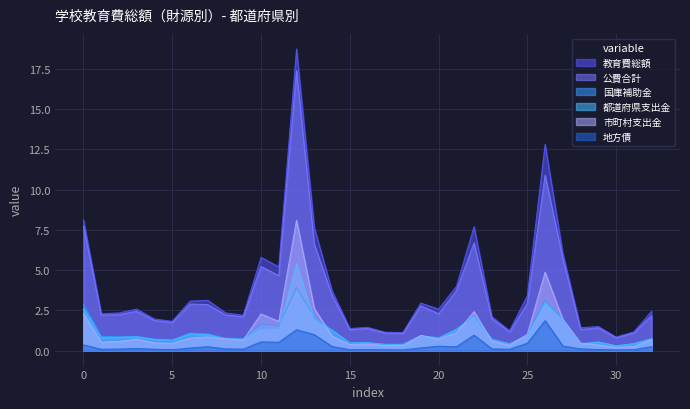

How many data points in 教育費総額 are less than 2?

11